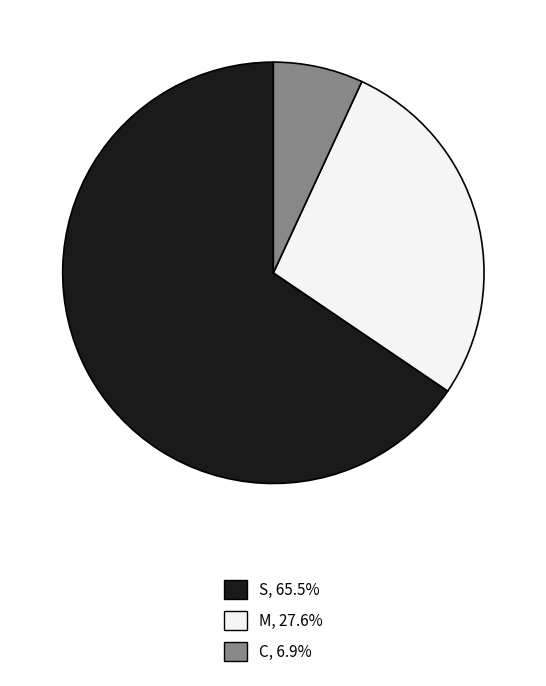

Which slice represents more than half of the pie?

S